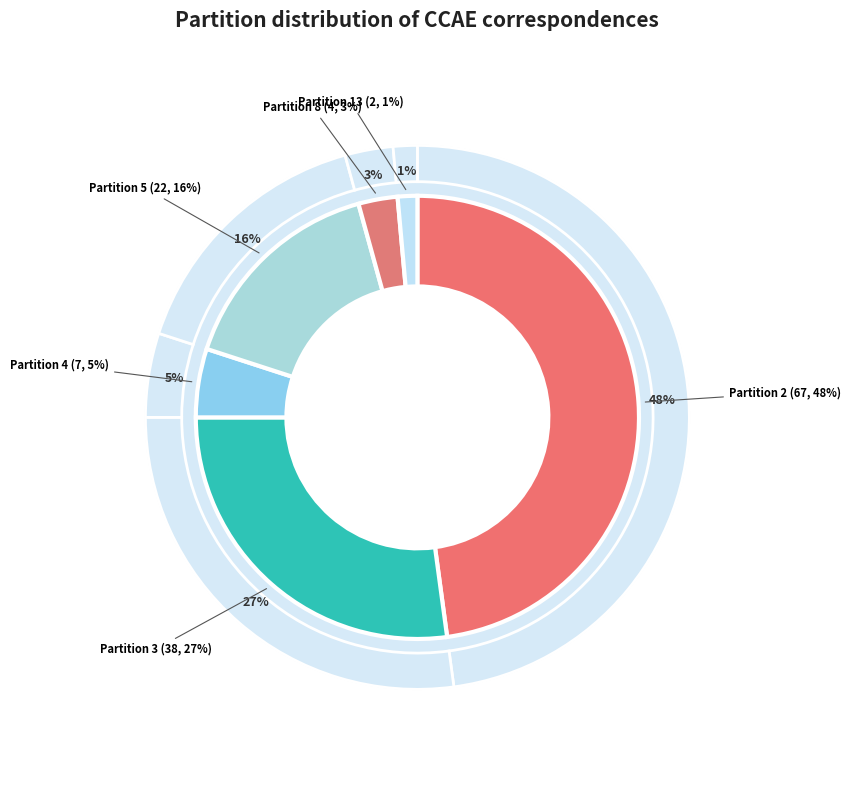

Rank the categories by value from highest to lowest.

2, 3, 5, 4, 8, 13